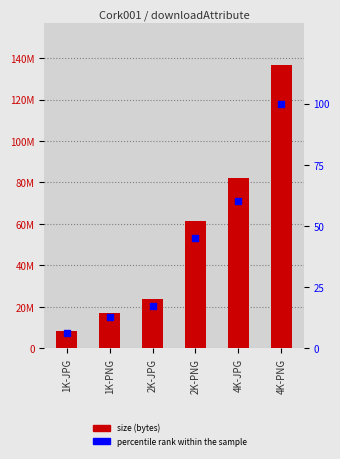

Which series has the largest total across all categories?

size